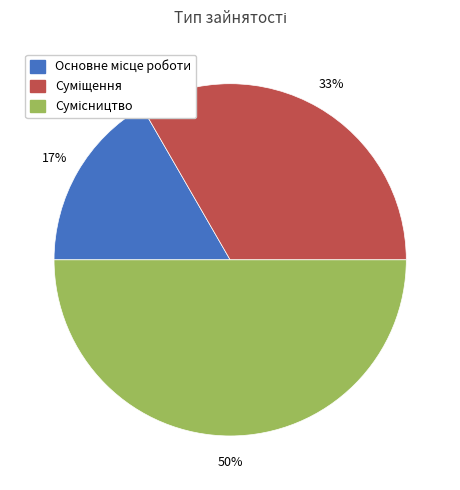

To the nearest percent, what is the difference between the largest and smallest slice percentages?

33%